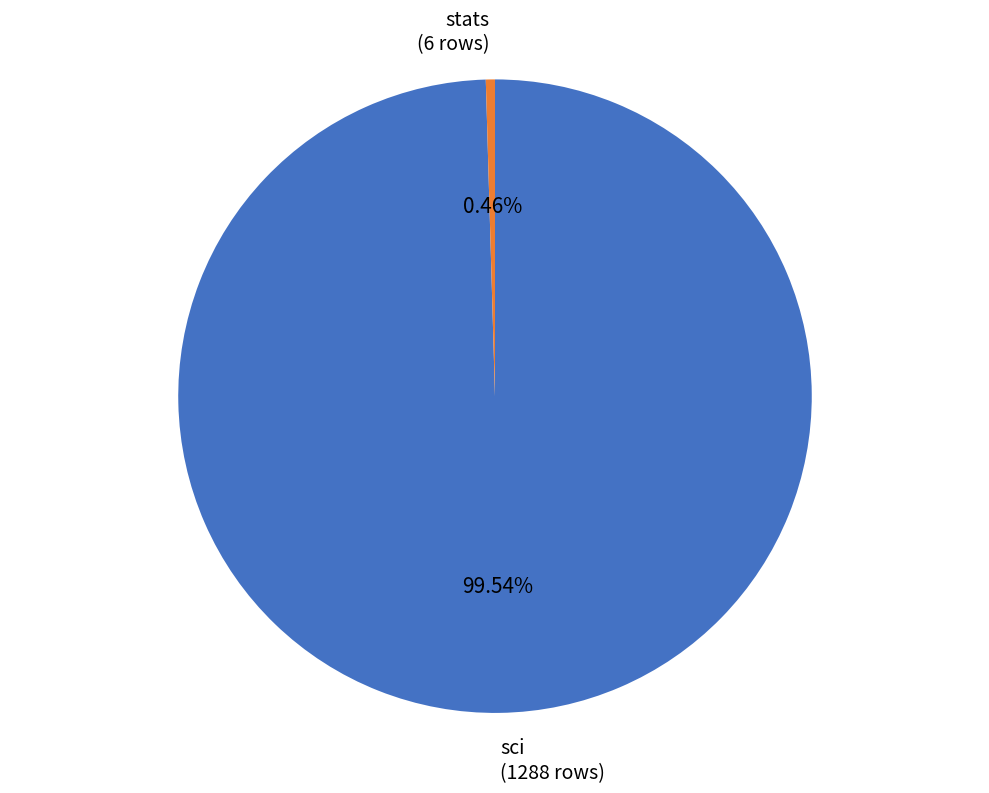

Rank the categories by value from lowest to highest.

stats, sci